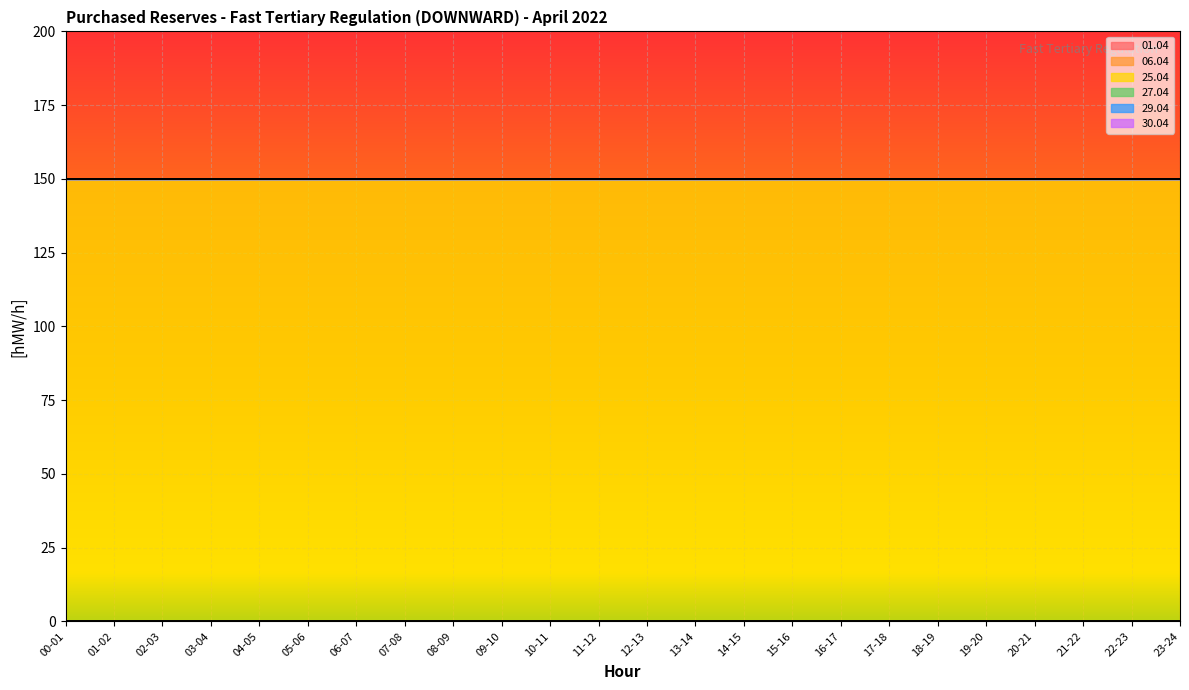

At which category is the sum across all series the highest?

00-01